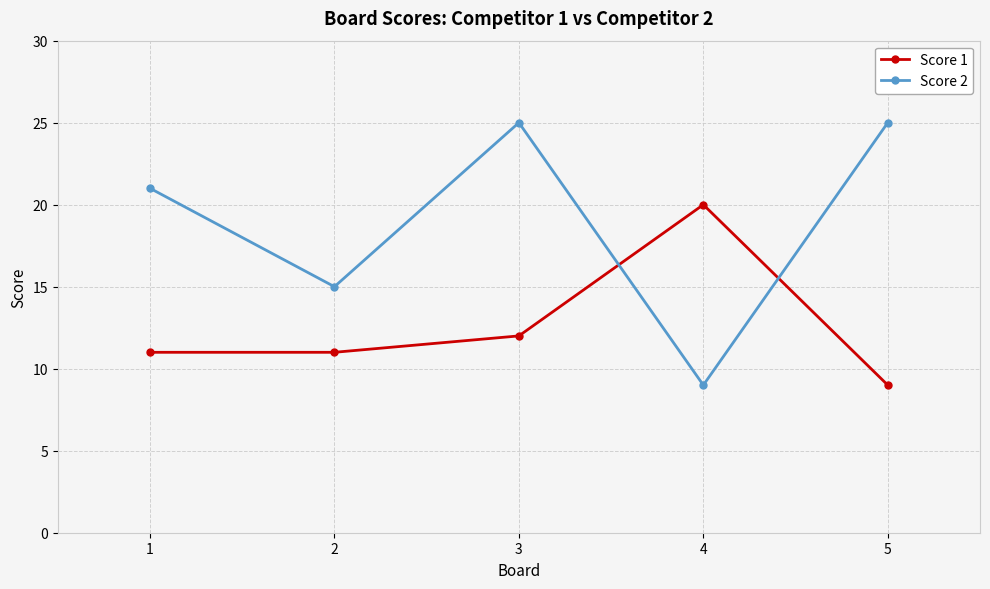

What is the difference between the Score 1 values at 4 and 2?

9